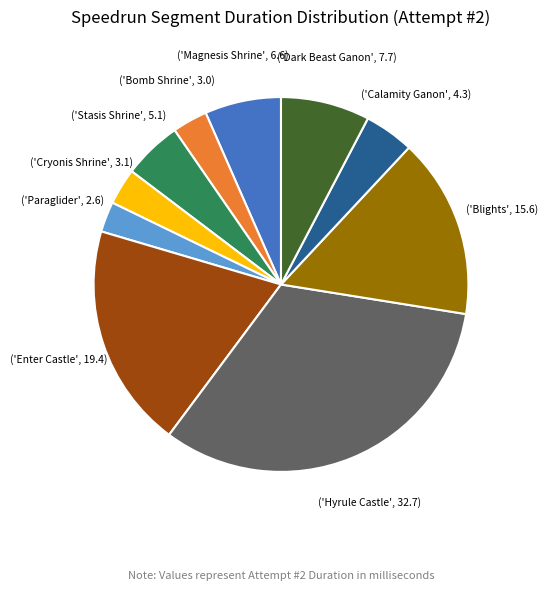

How many slices are in this pie chart?

10